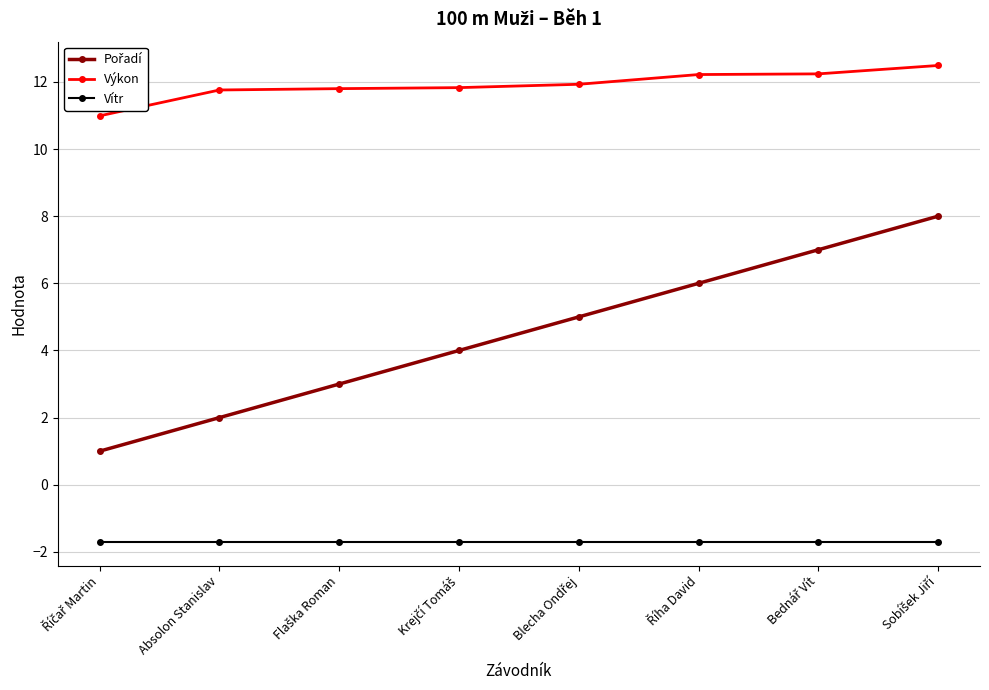

What position from the left is Absolon Stanislav?

2